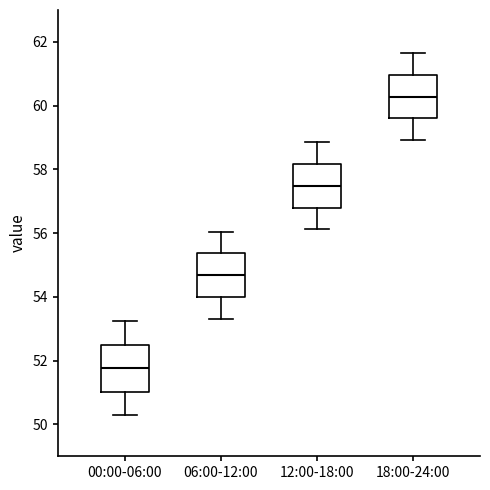

Reading left to right, transcribe this box plot: for each box, give where its median line is, the range the box spans, and where its two whiskers end, as read against the y-axis. The values are not printed on the chart, so give them approximately, as read against the axis.

00:00-06:00: median 51.8, box 51.0 to 52.6, whiskers 50.2 to 53.2
06:00-12:00: median 54.6, box 54.0 to 55.4, whiskers 53.4 to 56.0
12:00-18:00: median 57.4, box 56.8 to 58.2, whiskers 56.2 to 58.8
18:00-24:00: median 60.2, box 59.6 to 61.0, whiskers 59.0 to 61.6